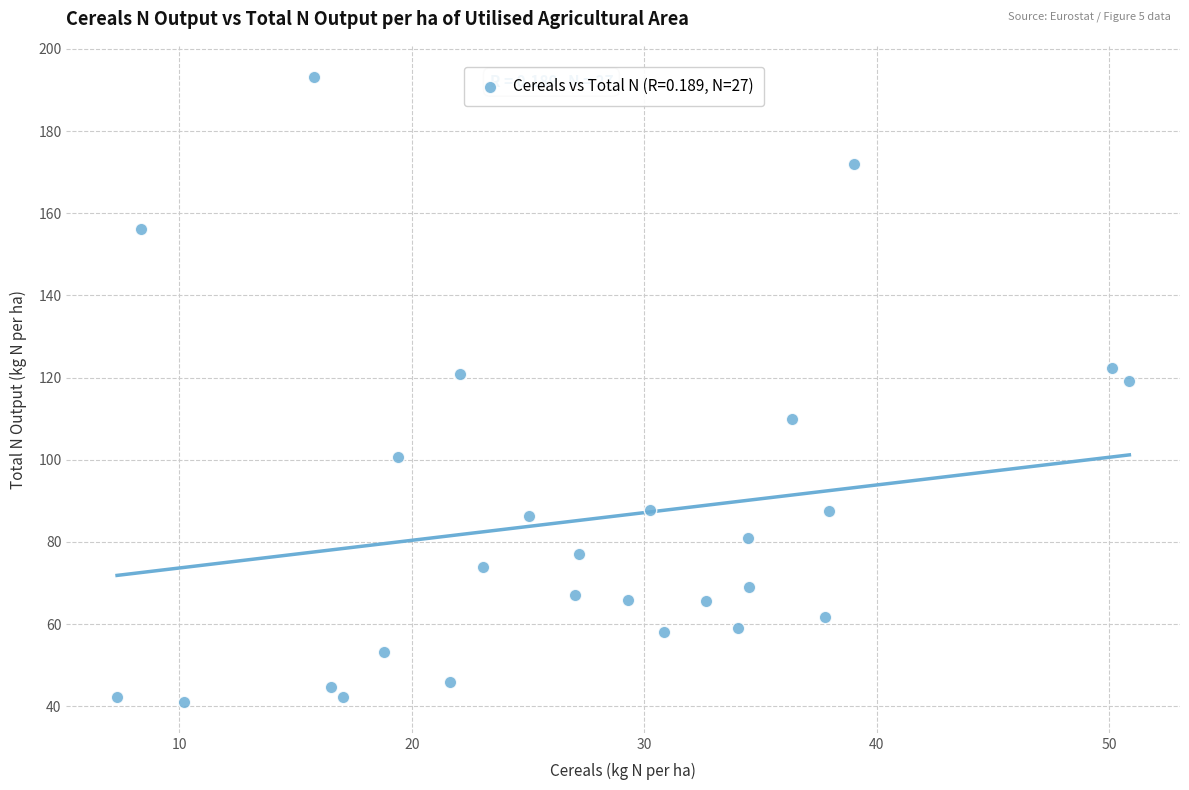

What Y value in the scatter plot is closest to 117?

119.2